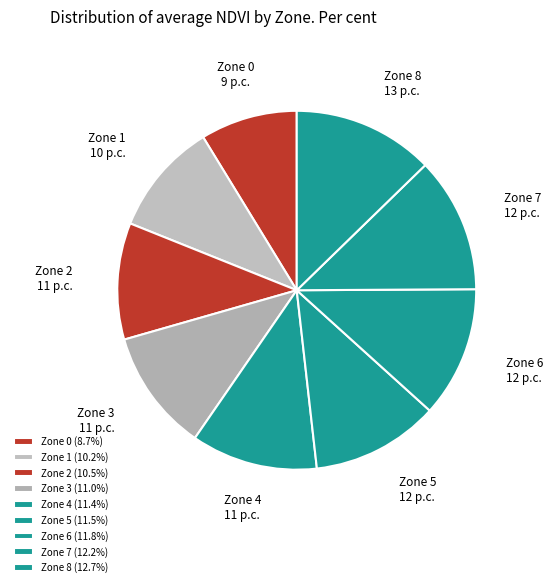

Is there a majority slice in this chart?

No